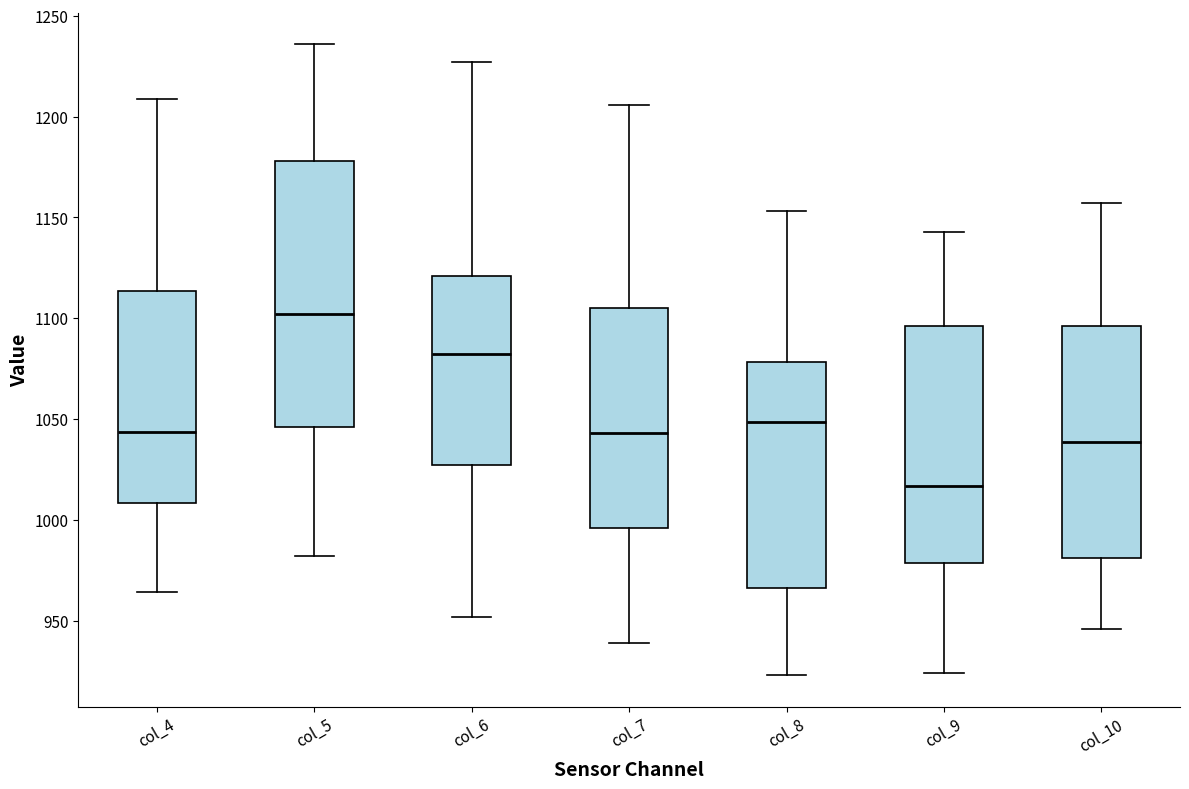

Which box's median line is the highest?

col_5